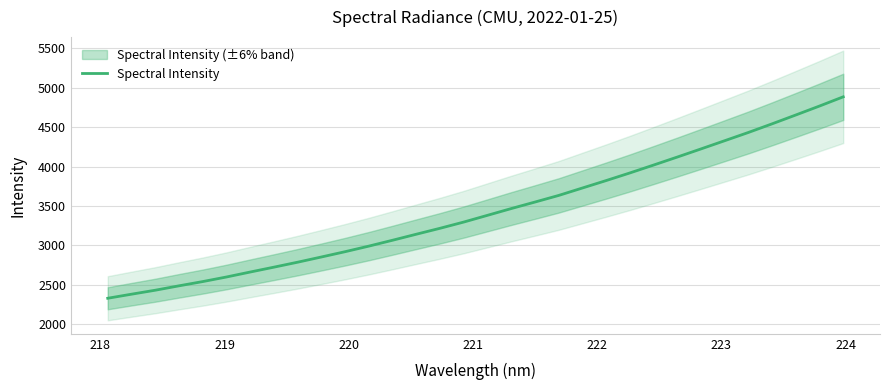

How many data points are above 3381?

16